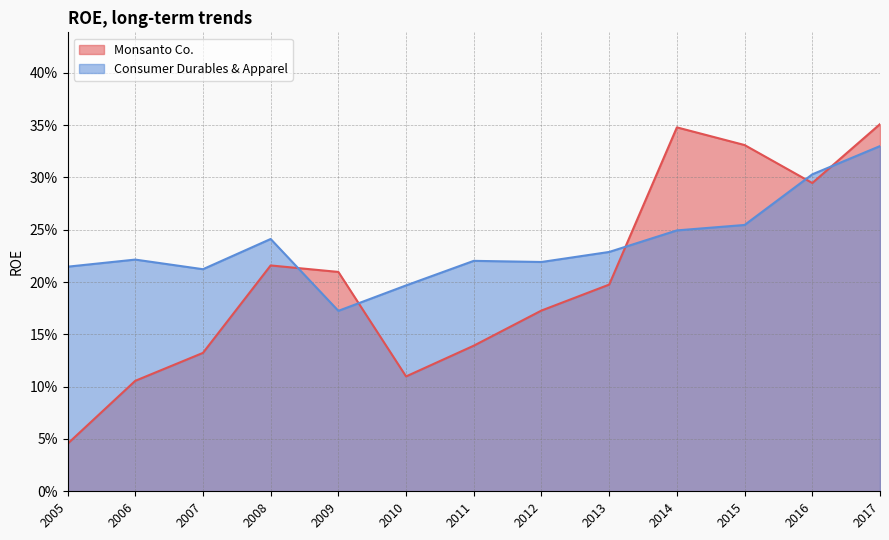

List the labels in order of Consumer Durables & Apparel value, smallest first.

2009, 2010, 2007, 2005, 2012, 2011, 2006, 2013, 2008, 2014, 2015, 2016, 2017